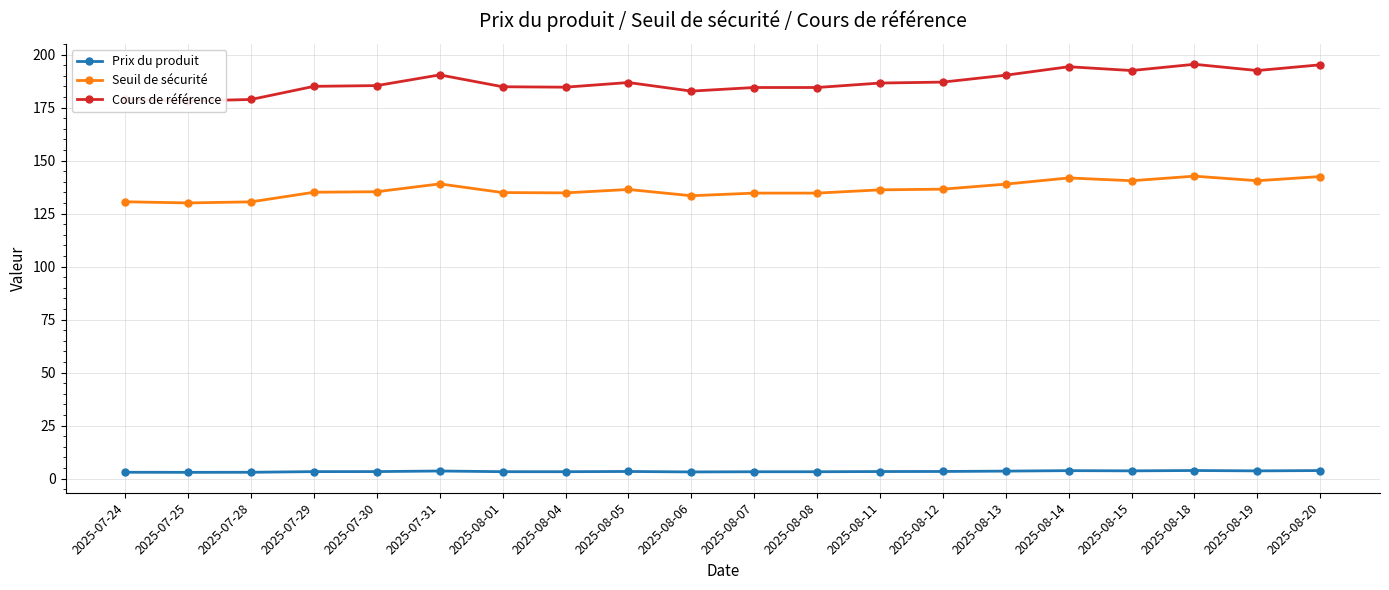

True or false: Cours de référence and Seuil de sécurité cross at least once.

False